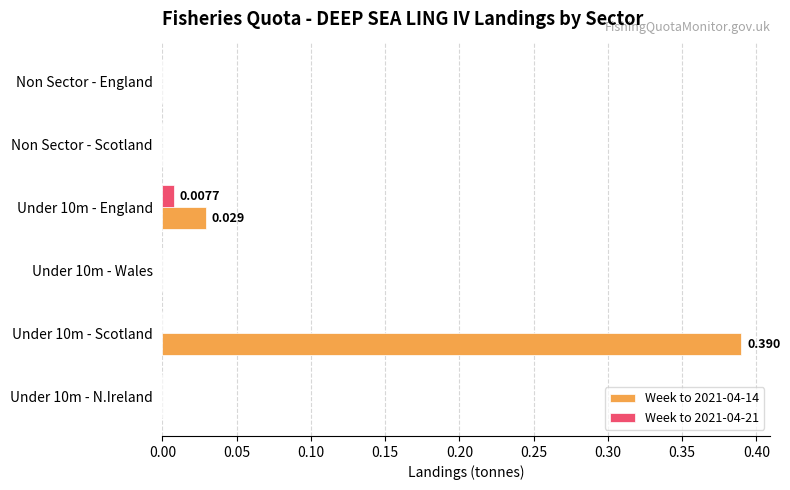

How many distinct data groups are displayed?

2